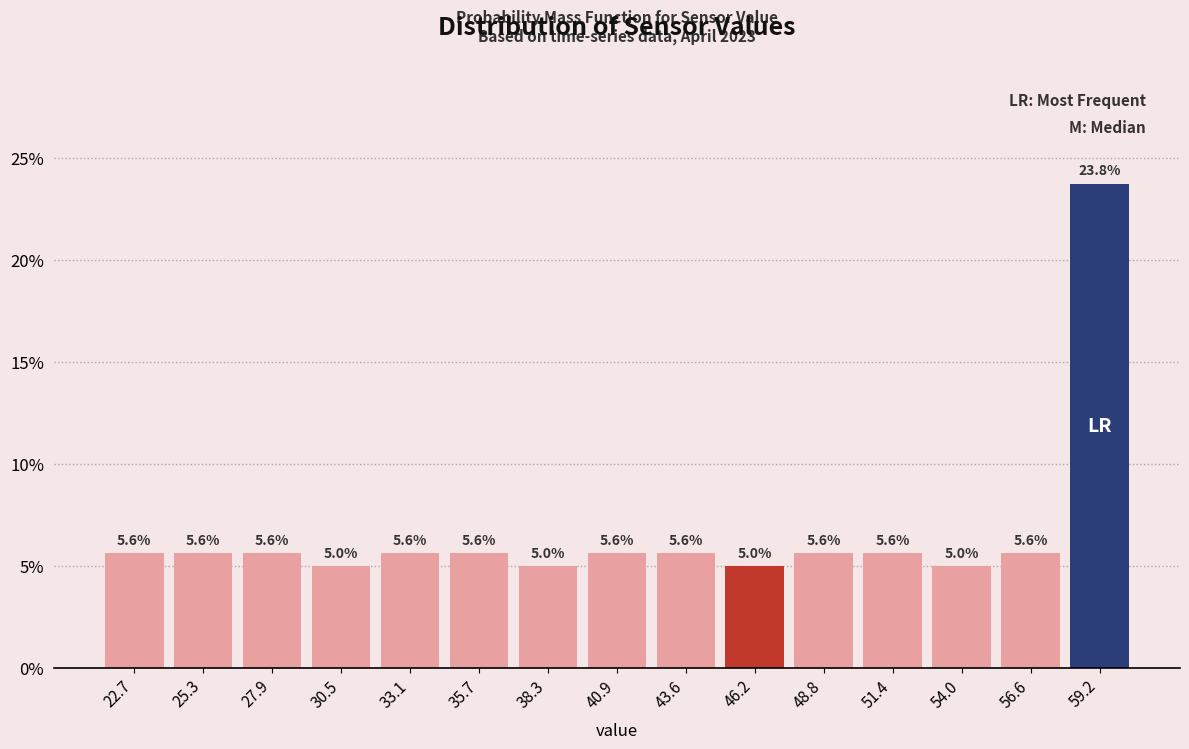

Reading left to right, list every bar in this chart as the range it spans on the x-axis followed by its height. The bar edges are not printed on the chart, so give them approximately, as read against the axis.

21.5 to 24.0: 5.6
24.0 to 26.5: 5.6
26.5 to 29.0: 5.6
29.0 to 32.0: 5.0
32.0 to 34.5: 5.6
34.5 to 37.0: 5.6
37.0 to 39.5: 5.0
39.5 to 42.0: 5.6
42.0 to 45.0: 5.6
45.0 to 47.5: 5.0
47.5 to 50.0: 5.6
50.0 to 52.5: 5.6
52.5 to 55.5: 5.0
55.5 to 58.0: 5.6
58.0 to 60.5: 23.8